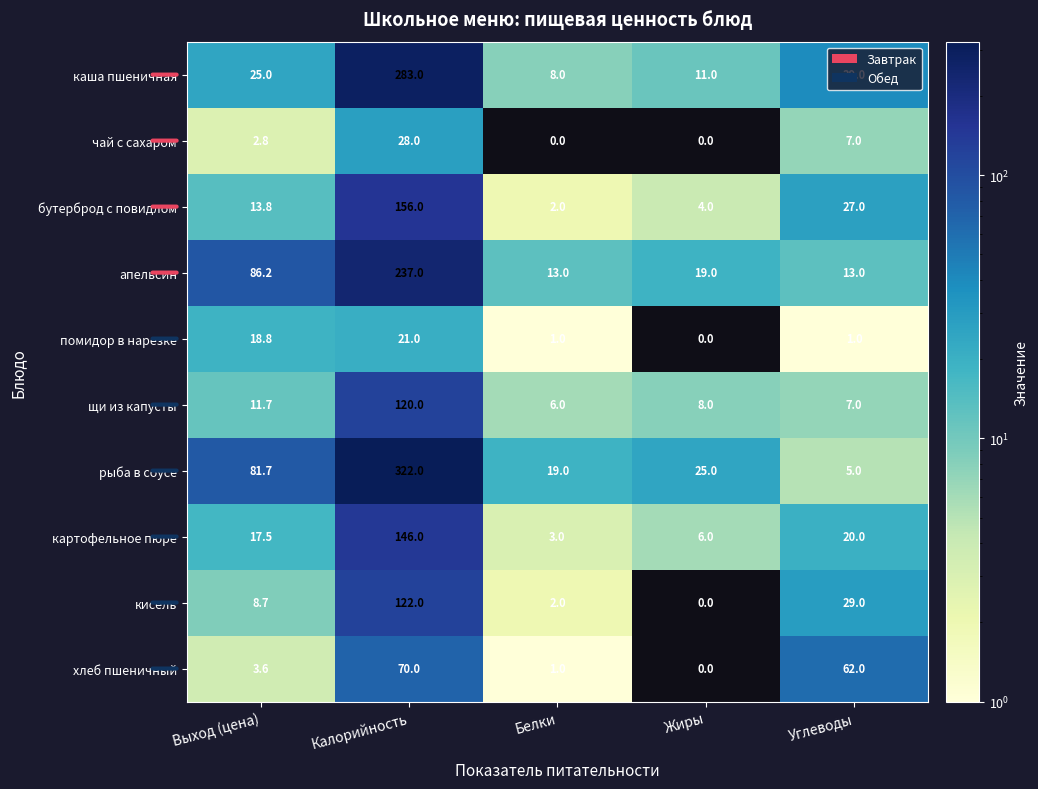

At which label does хлеб пшеничный reach its peak?

Калорийность